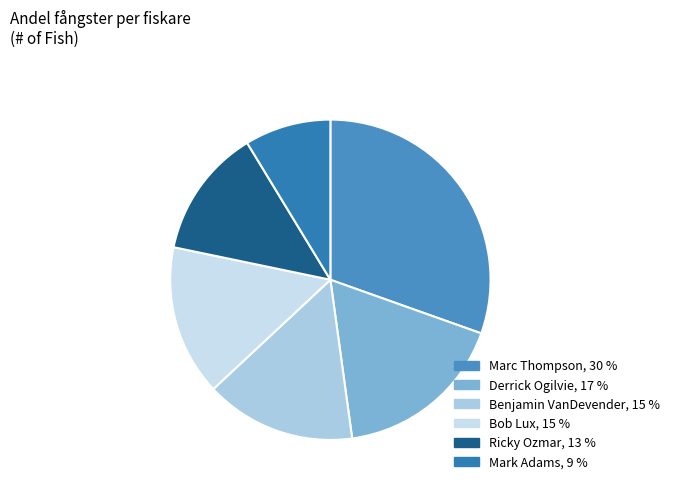

Is the sum of Marc Thompson and Benjamin VanDevender greater than half?

No